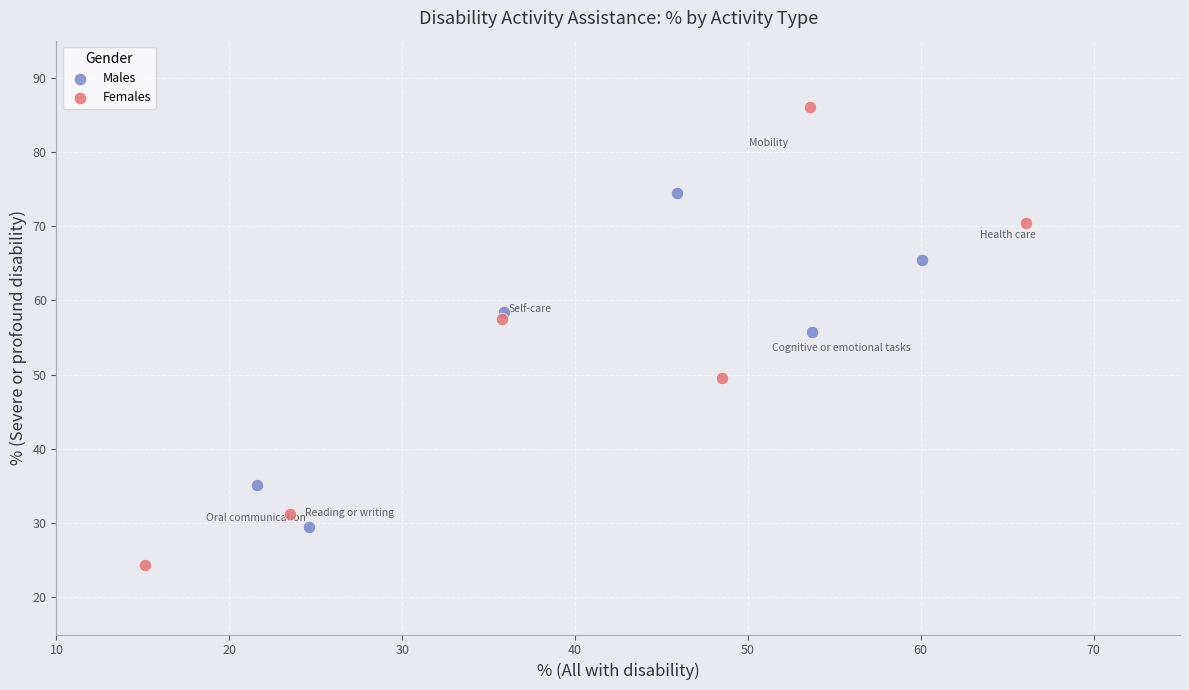

Which series has the largest Y range (max minus min)?

Females